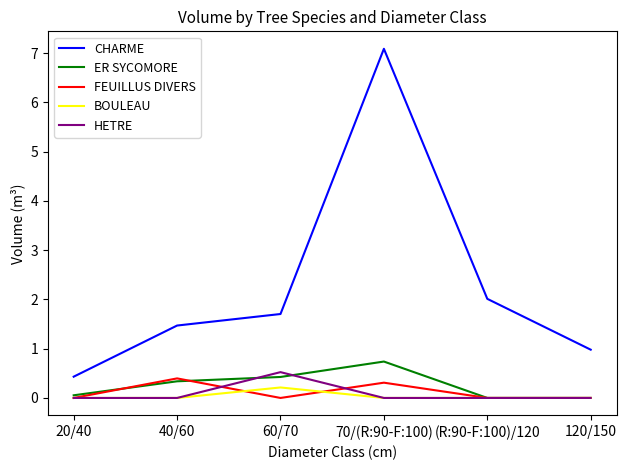

Reading left to right, extract all data points from this chart.

CHARME: 0.4	1.5	1.7	7.1	2.0	1.0
ER SYCOMORE: 0.1	0.3	0.4	0.7	0.0	0.0
FEUILLUS DIVERS: 0.0	0.4	0.0	0.3	0.0	0.0
BOULEAU: 0.0	0.0	0.2	0.0	0.0	0.0
HETRE: 0.0	0.0	0.5	0.0	0.0	0.0